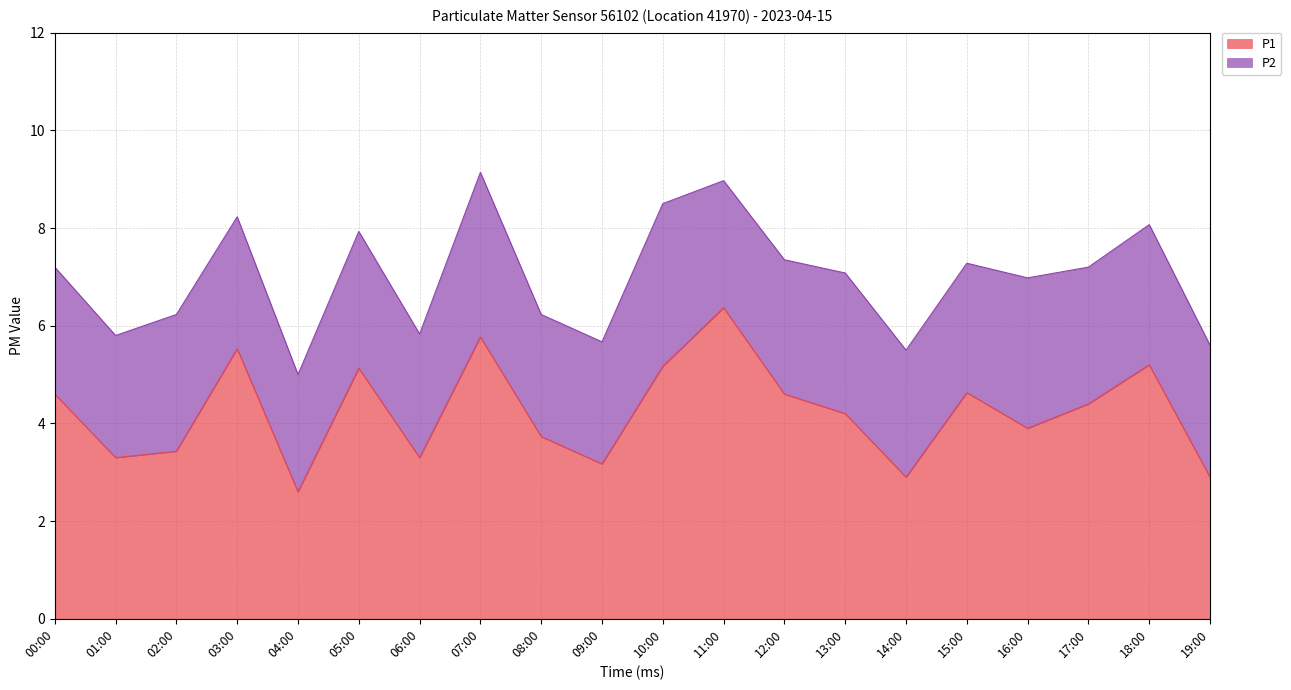

What is the label of the 8th point from the right?

12:00